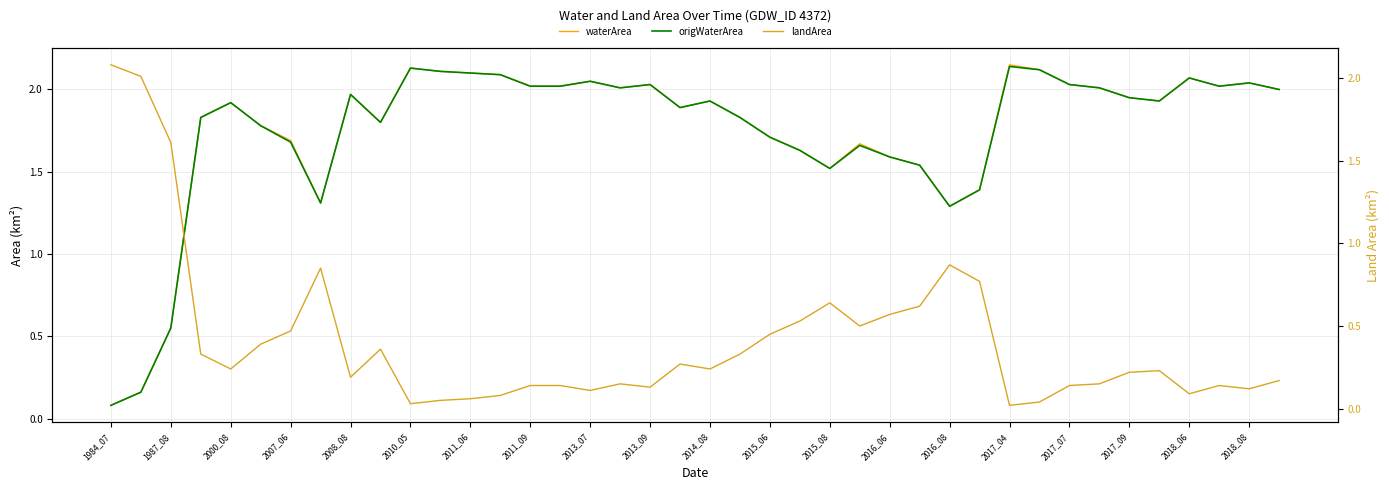

What are all the series names shown in the legend?

waterArea, origWaterArea, landArea